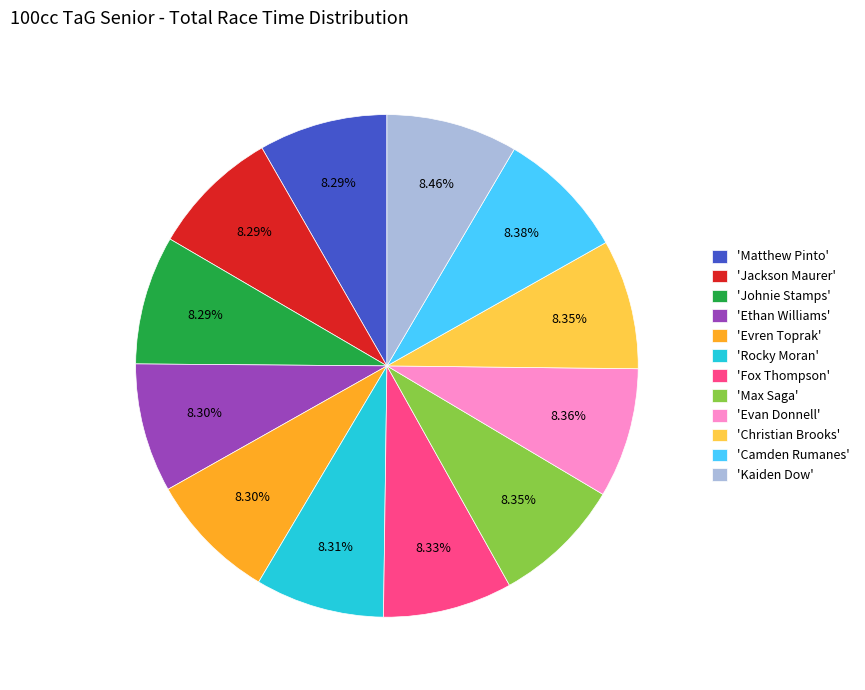

Does 'Max Saga' account for over 50% of the chart?

No